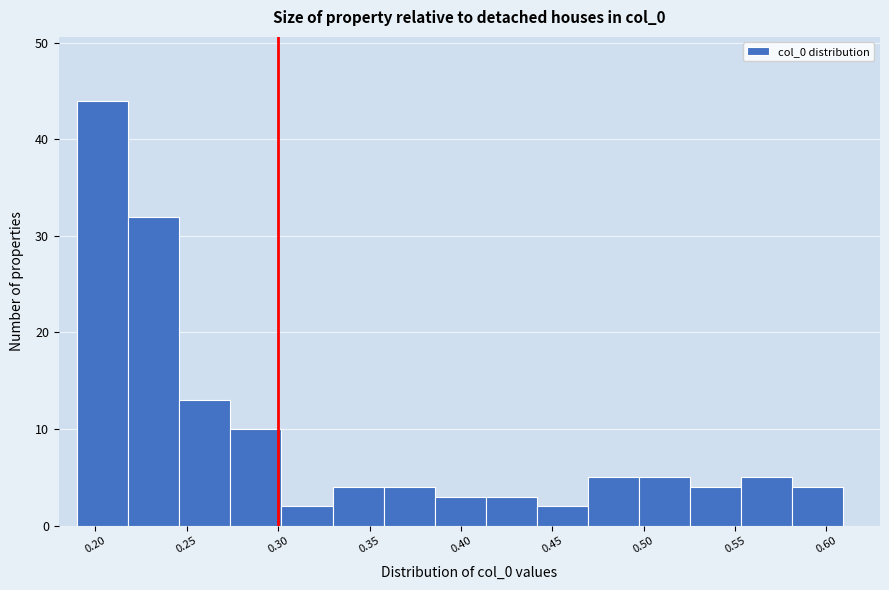

Reading left to right, transcribe this chart: for each bar, give the range it covers on the x-axis and its height. Neither the bar edges nor the heights are printed on the chart, so give them approximately, as read against the axes.

0.190 to 0.220: 44
0.220 to 0.245: 32
0.245 to 0.275: 13
0.275 to 0.300: 10
0.300 to 0.330: 2
0.330 to 0.360: 4
0.360 to 0.385: 4
0.385 to 0.415: 3
0.415 to 0.440: 3
0.440 to 0.470: 2
0.470 to 0.500: 5
0.500 to 0.525: 5
0.525 to 0.555: 4
0.555 to 0.580: 5
0.580 to 0.610: 4